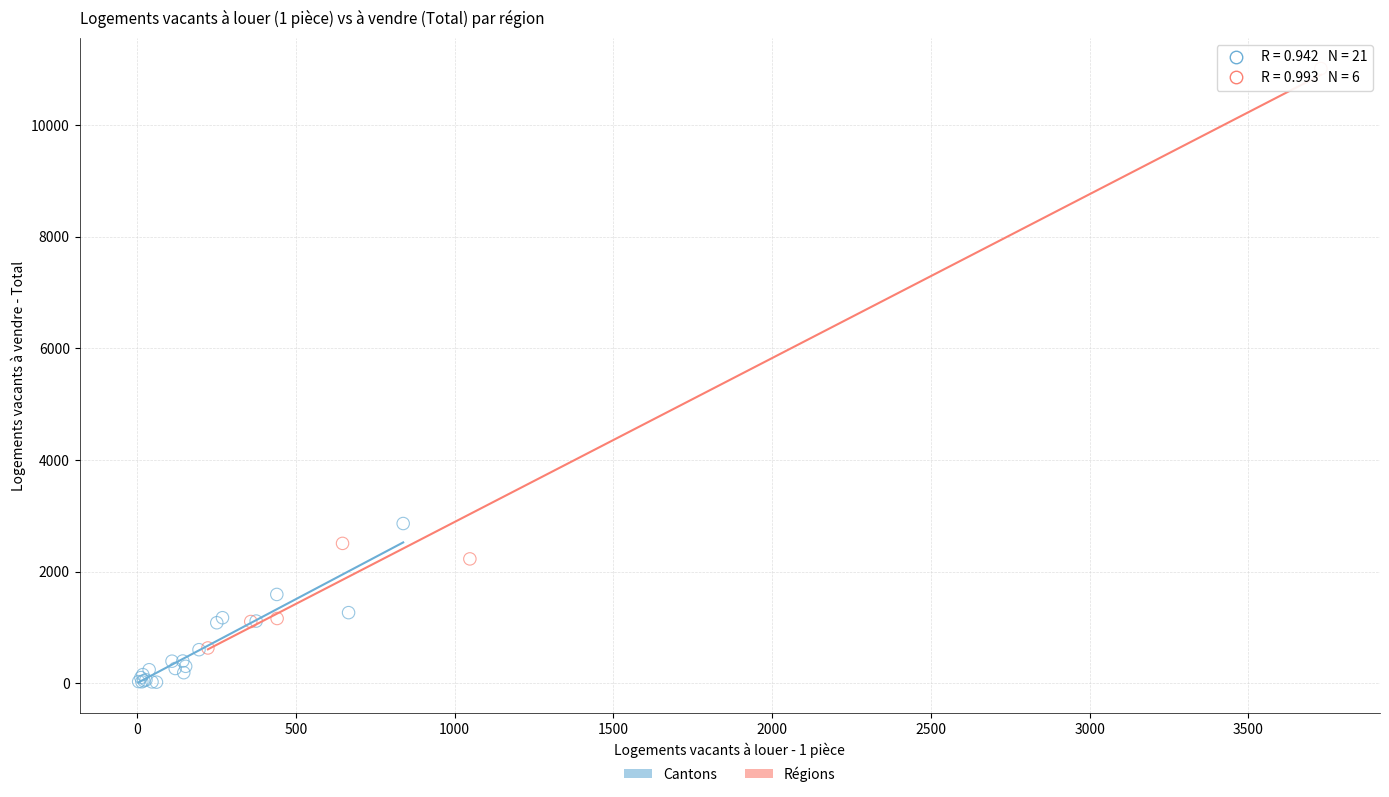

Which series reaches the maximum Y coordinate?

Régions